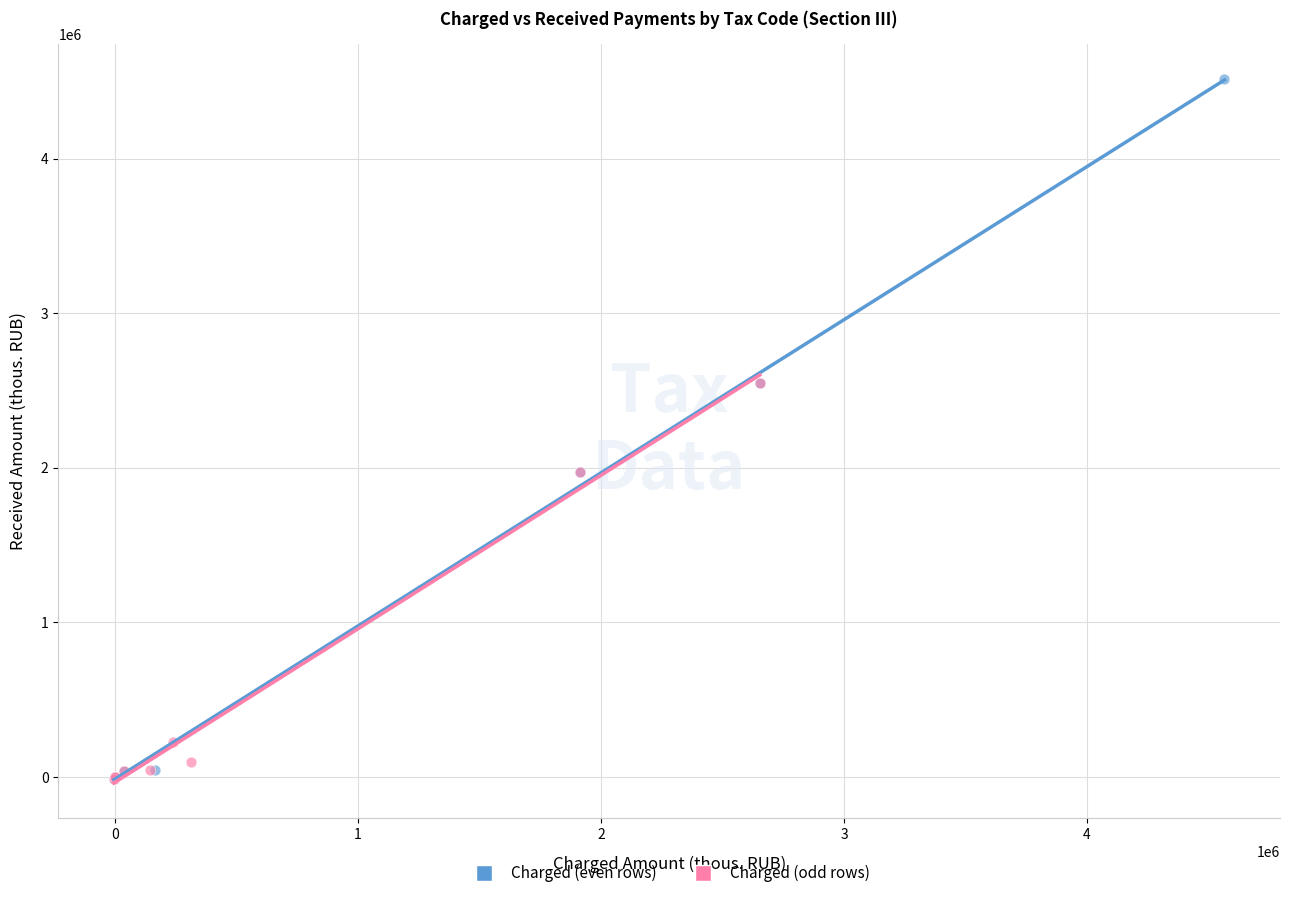

Which series has the largest Y range (max minus min)?

Charged (even rows)